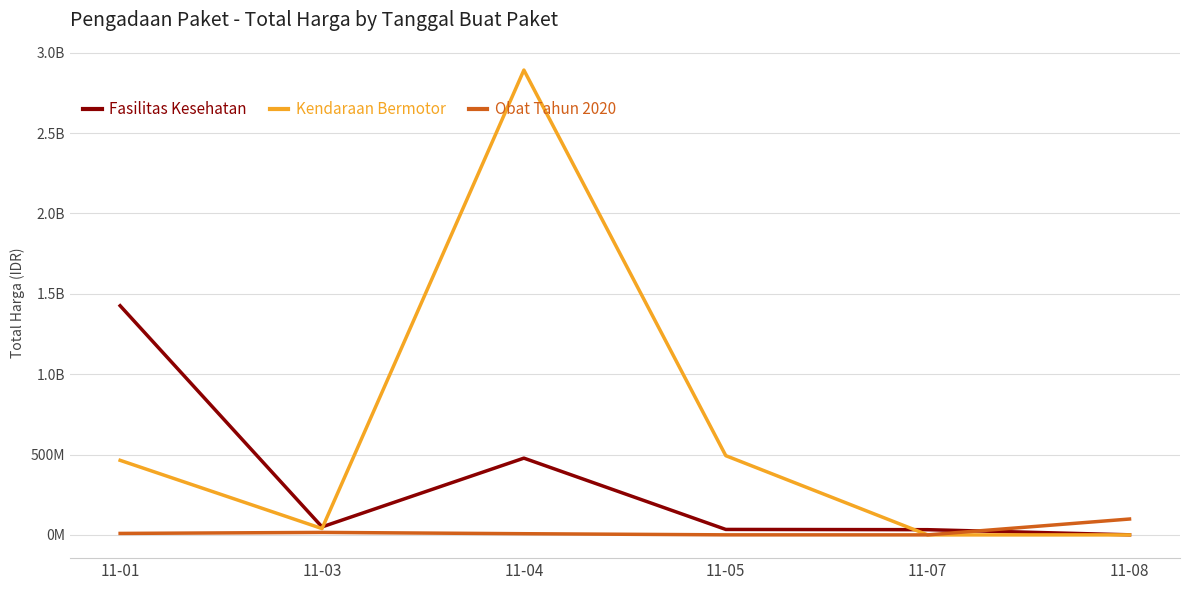

What is the spread (max minus min) of values at 11-01?

1416687900